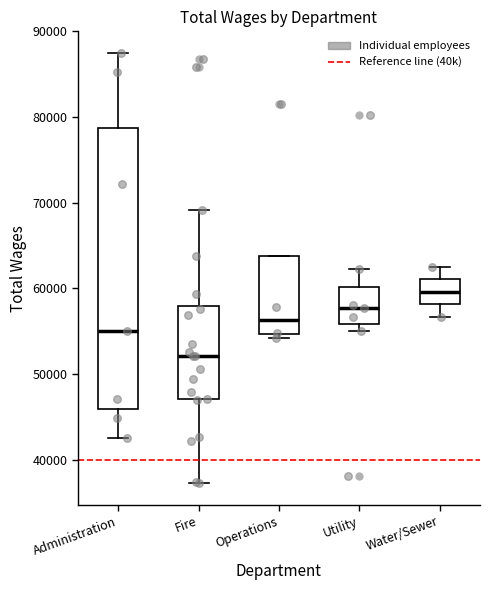

Which box is the tallest, from its lower edge to its upper edge?

Administration